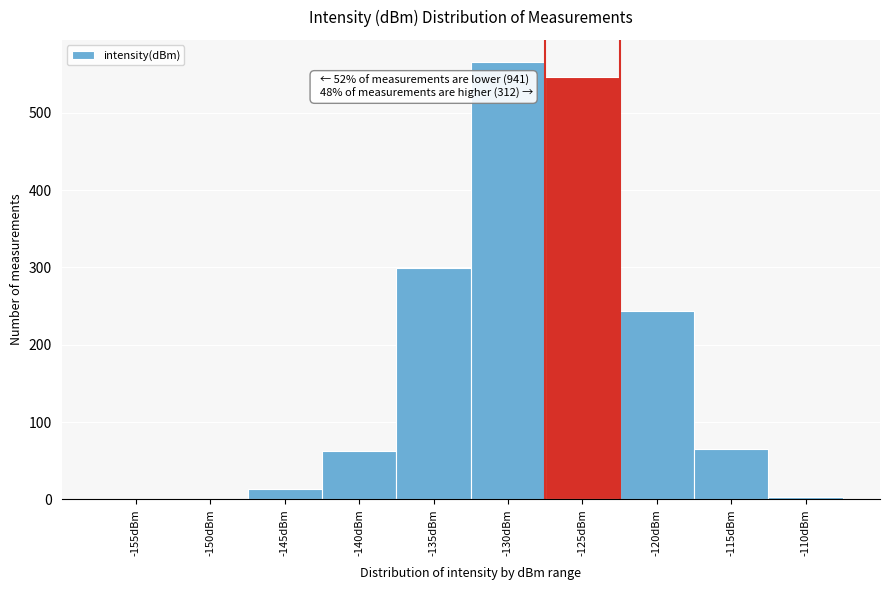

Reading right to left, list all the values displayed in this chart.

-110dBm=3	-115dBm=65	-120dBm=244	-125dBm=546	-130dBm=566	-135dBm=299	-140dBm=62	-145dBm=14	-150dBm=0	-155dBm=0